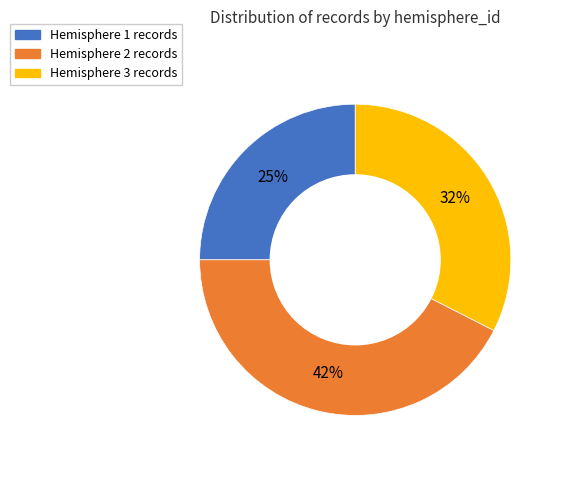

Which has a higher value, Hemisphere 2 or Hemisphere 1?

Hemisphere 2